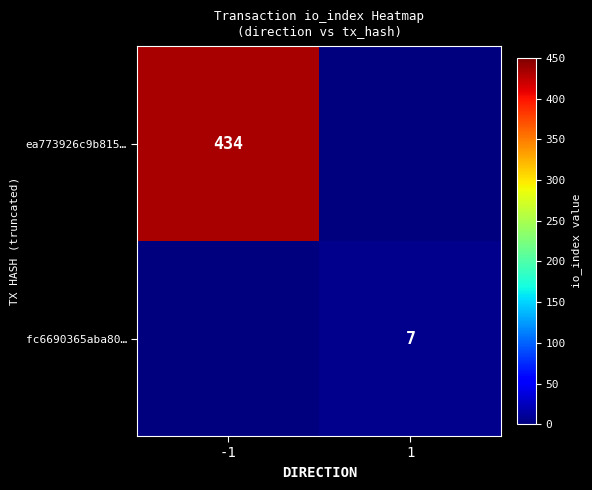

The fc6690365aba80… series shows 10 at 1. True or false?

False